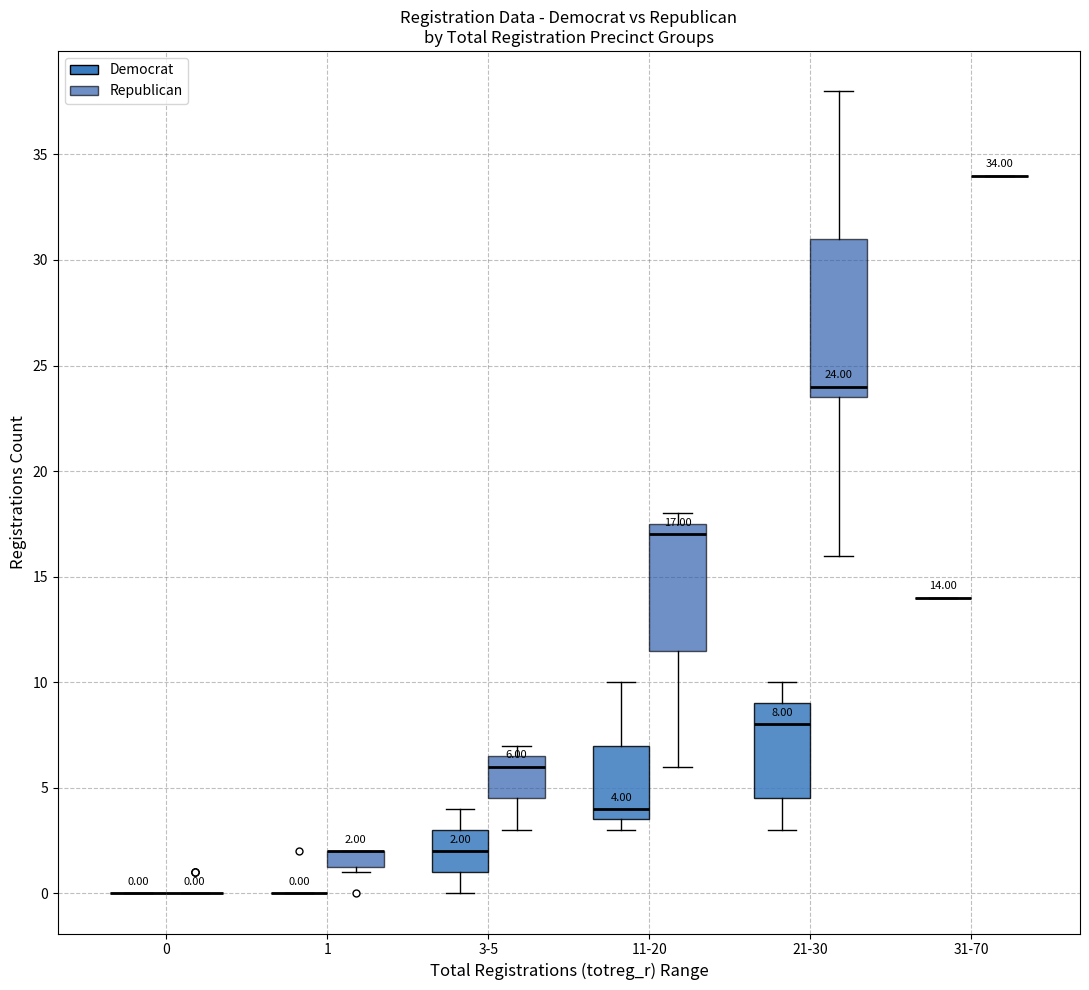

Comparing the boxes themselves (not the whiskers), which one is the tallest?

21-30 (Republican)